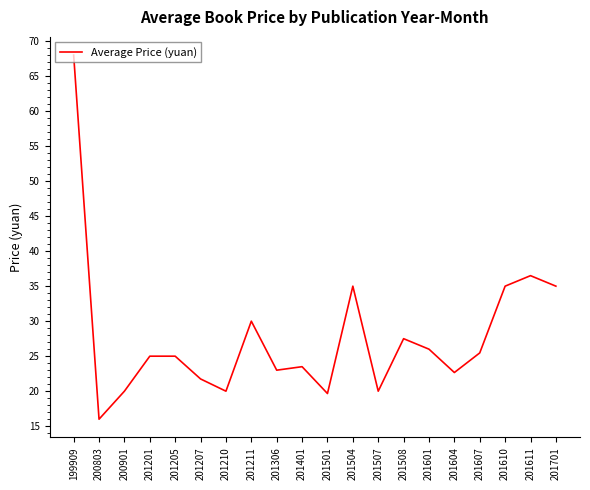

What is the difference between the values at 201210 and 201604?

2.7